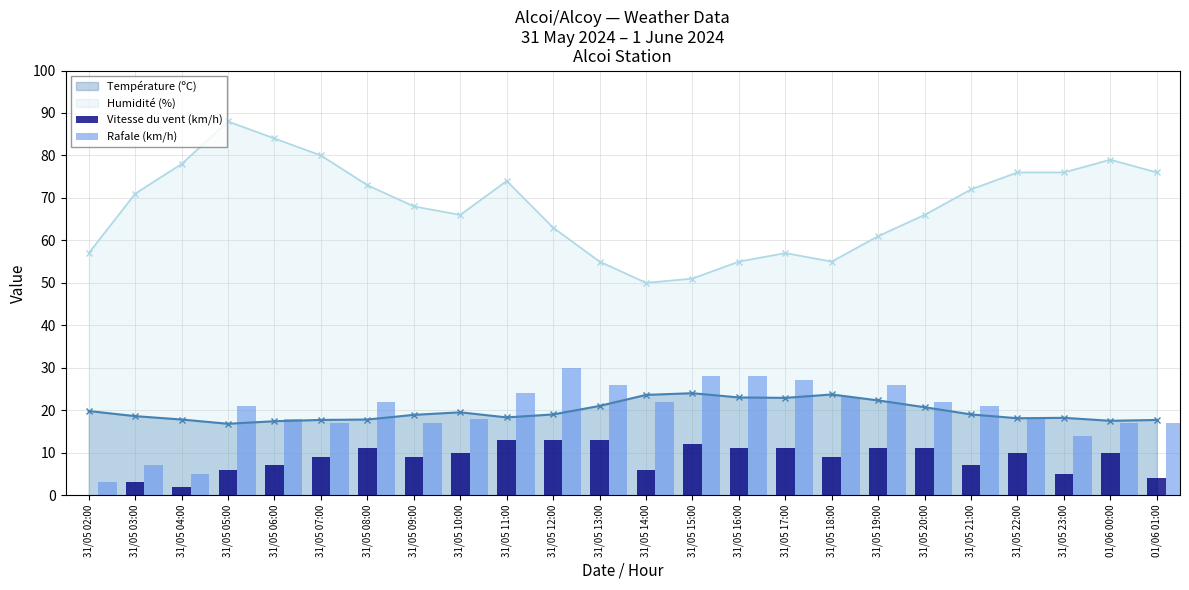

List the labels in order of Humidité (%) value, largest first.

31/05 05:00, 31/05 06:00, 31/05 07:00, 01/06 00:00, 31/05 04:00, 31/05 22:00, 31/05 23:00, 01/06 01:00, 31/05 11:00, 31/05 08:00, 31/05 21:00, 31/05 03:00, 31/05 09:00, 31/05 10:00, 31/05 20:00, 31/05 12:00, 31/05 19:00, 31/05 02:00, 31/05 17:00, 31/05 13:00, 31/05 16:00, 31/05 18:00, 31/05 15:00, 31/05 14:00